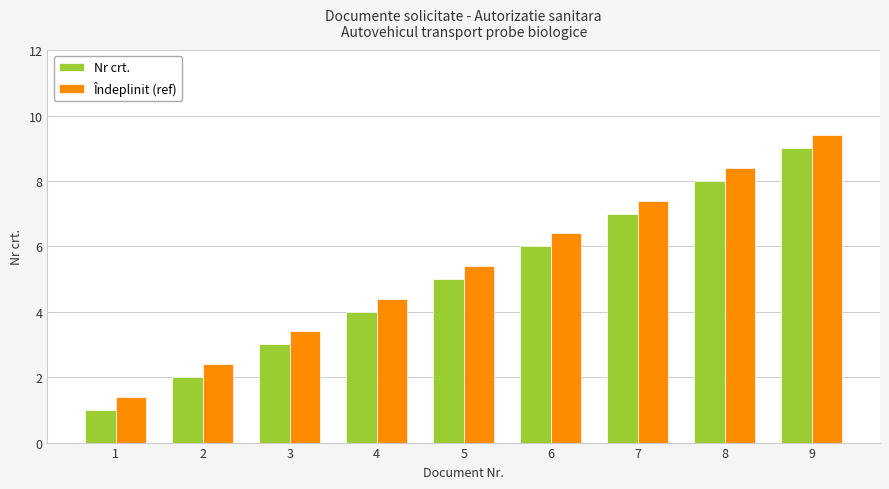

Where does the Îndeplinit (ref) series first go above 5?

5